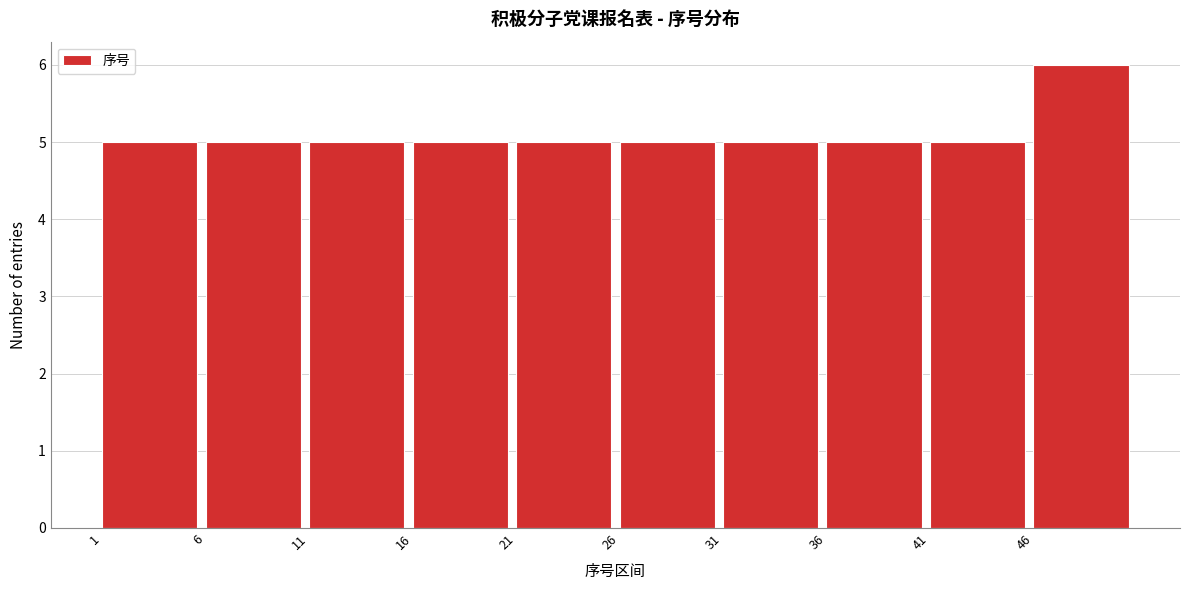

How tall is the bar that spans 26 to 31 on the x-axis? The values are not printed on the chart, so give them approximately, as read against the axis.

5